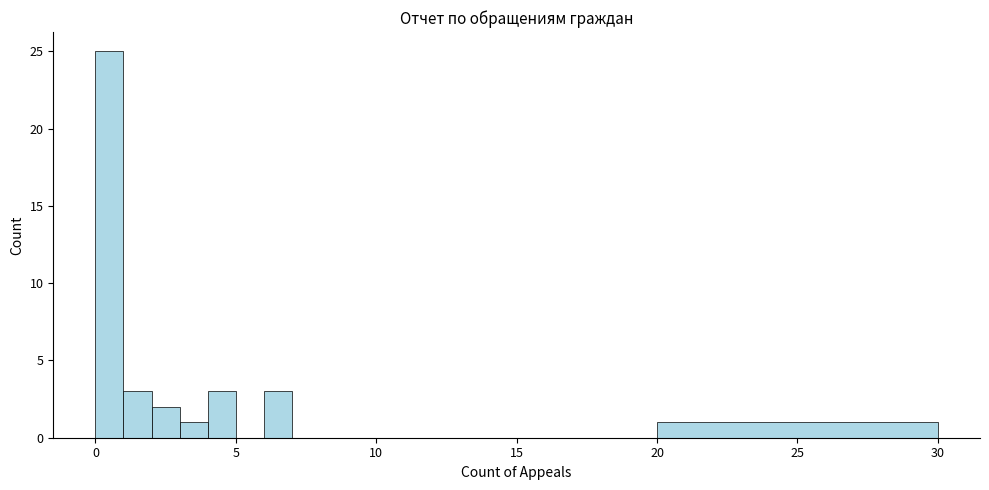

Around what value on the x-axis is the tallest bar? Give the approximate position of its centre, as read against the axis.

0.5